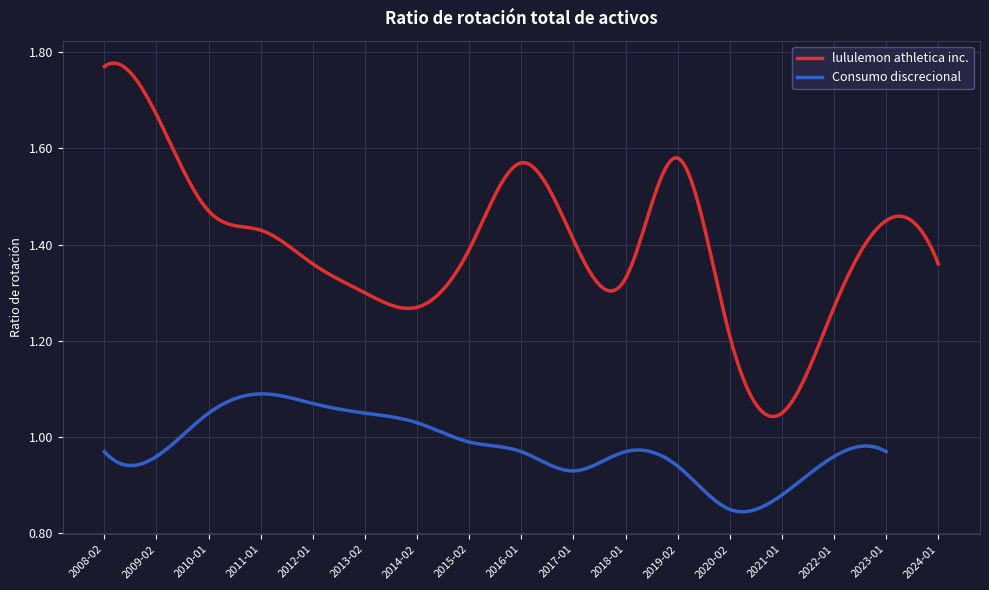

True or false: lululemon athletica inc. and Consumo discrecional cross at least once.

False